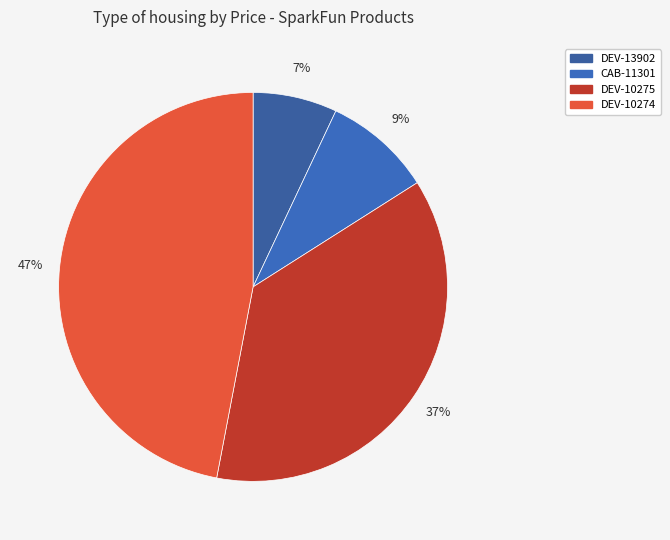

Does CAB-11301 represent more than half of the total?

No